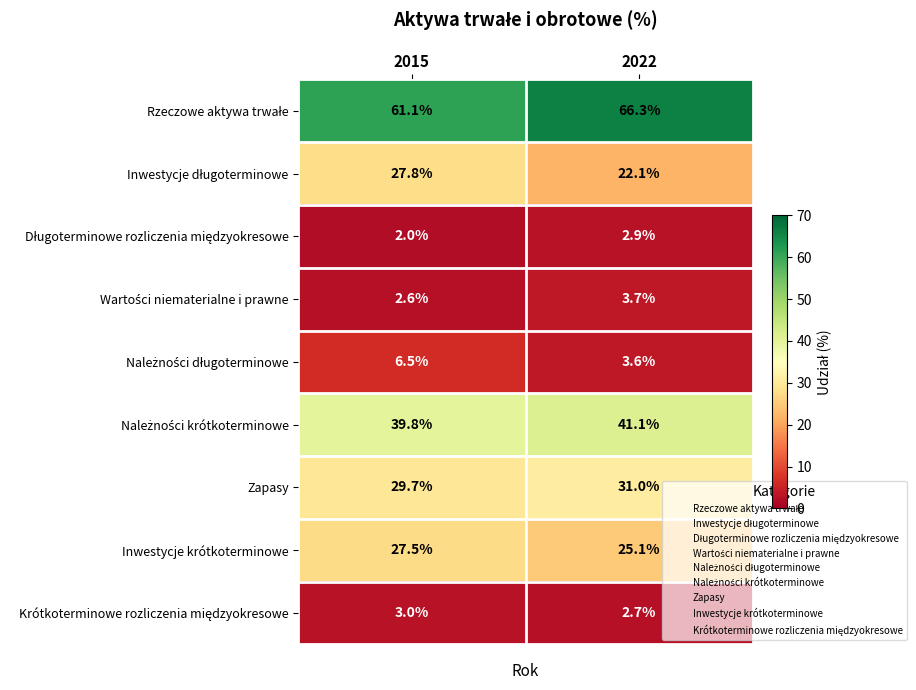

What is the difference between the highest and lowest values at 2022?

63.6